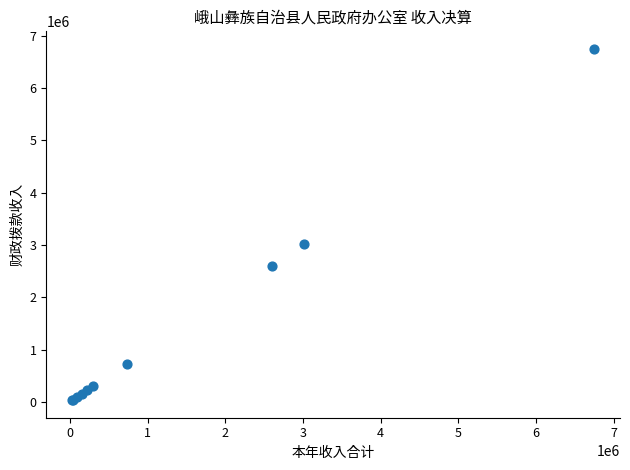

What Y value in the scatter plot is closest to 3389240?

3020000.0